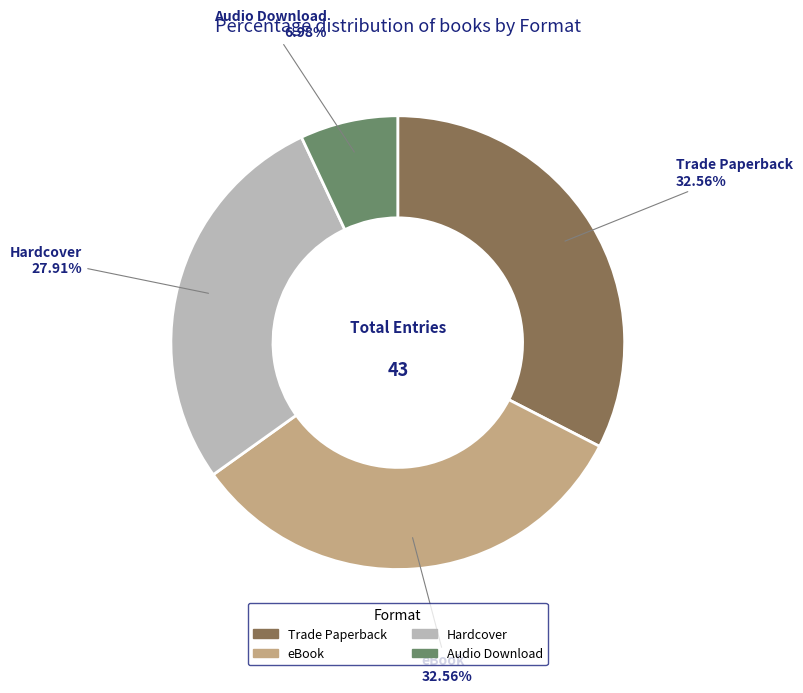

To the nearest percent, what percentage of the pie is Hardcover?

28%